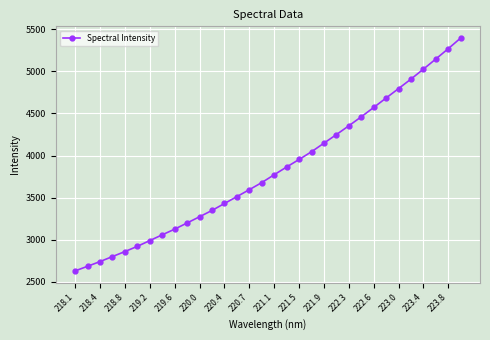

What is the difference between the second highest and minimum values?

2640.1